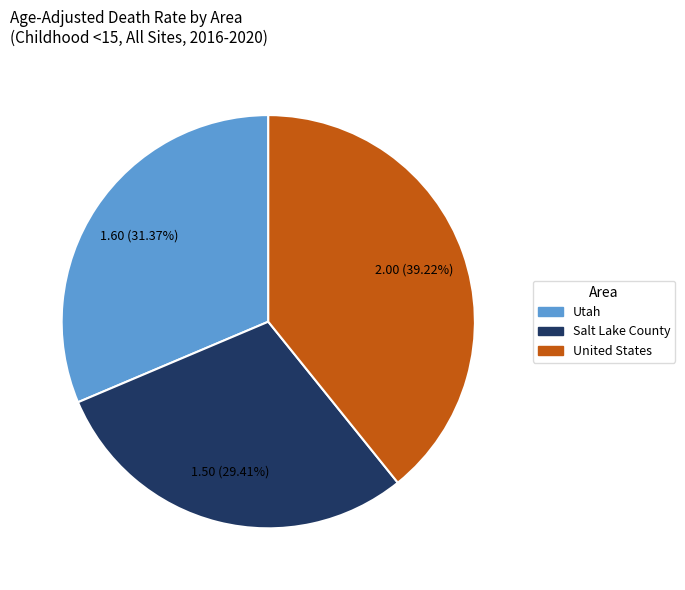

How many slices are in this pie chart?

3